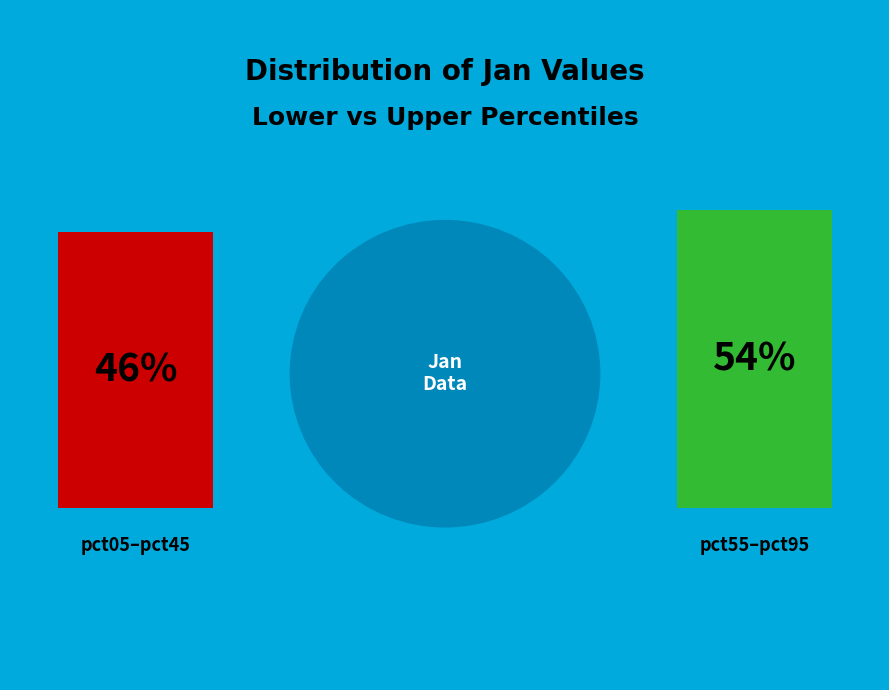

To the nearest percent, what is the difference between the largest and smallest slice percentages?

7%